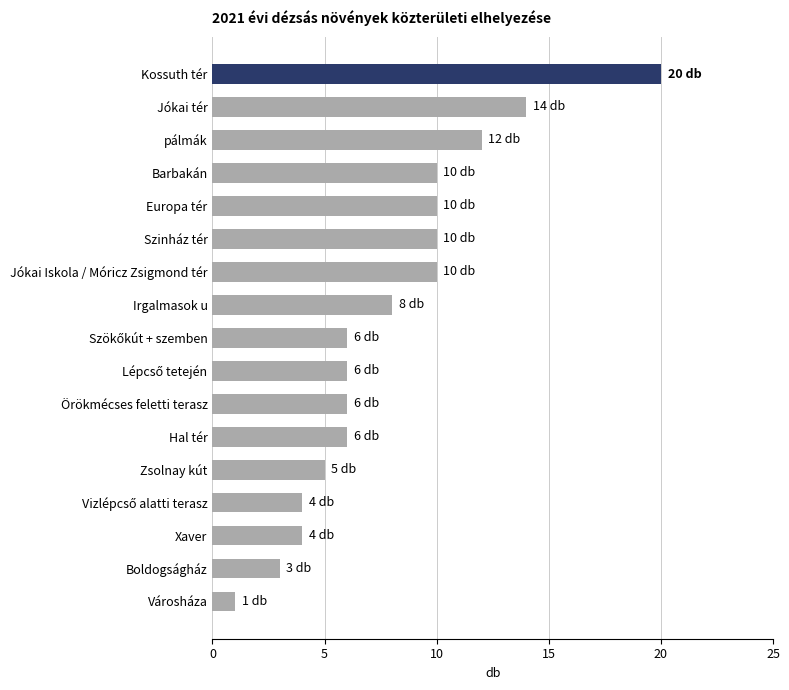

Reading top to bottom, what are all the values shown in this chart?

20	14	12	10	10	10	10	8	6	6	6	6	5	4	4	3	1